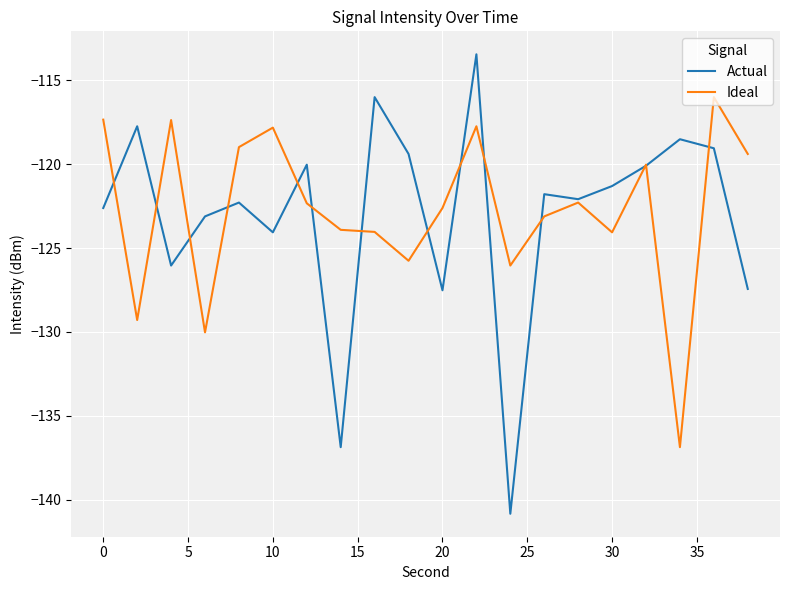

In Ideal, how many points are lower than both neighbors (excluding endpoints)?

6